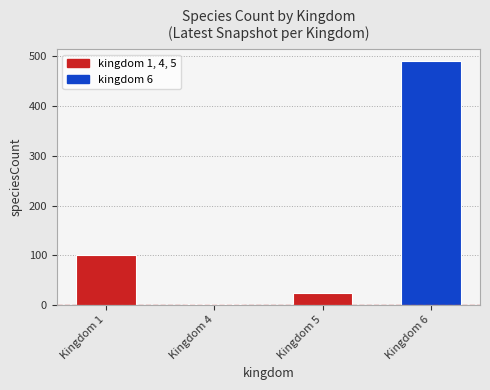

What is the average value?

154